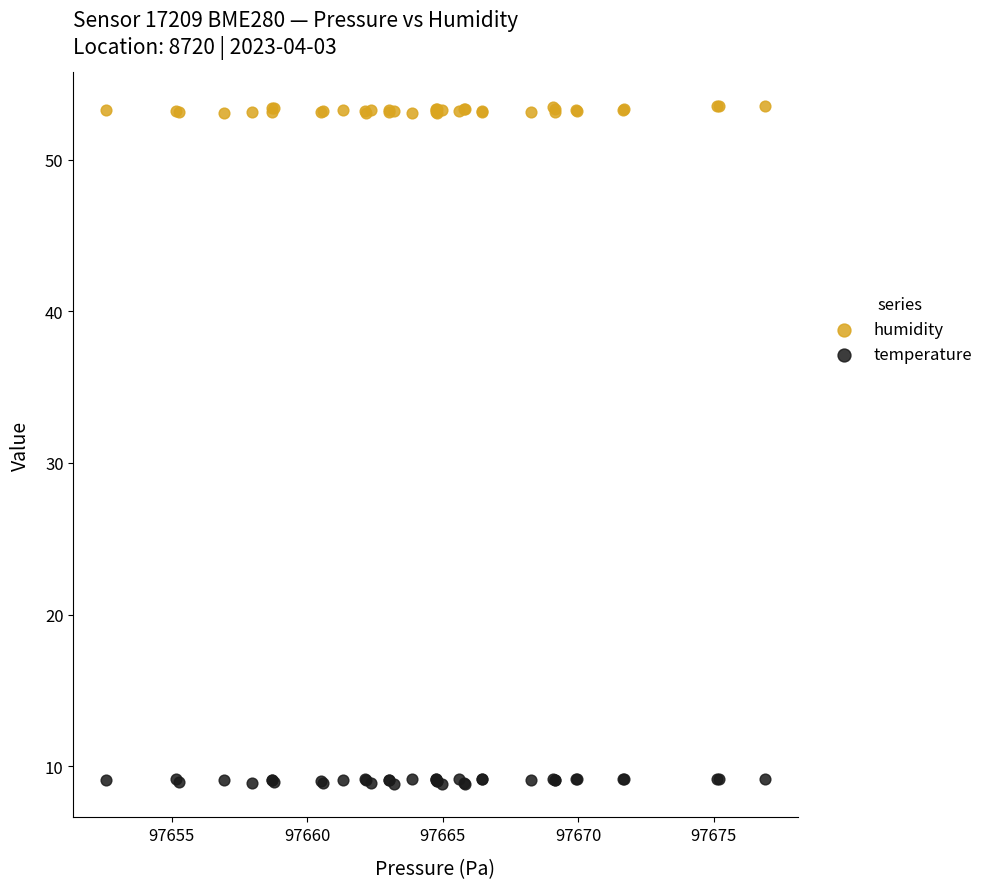

Which series contains the highest Y value?

humidity